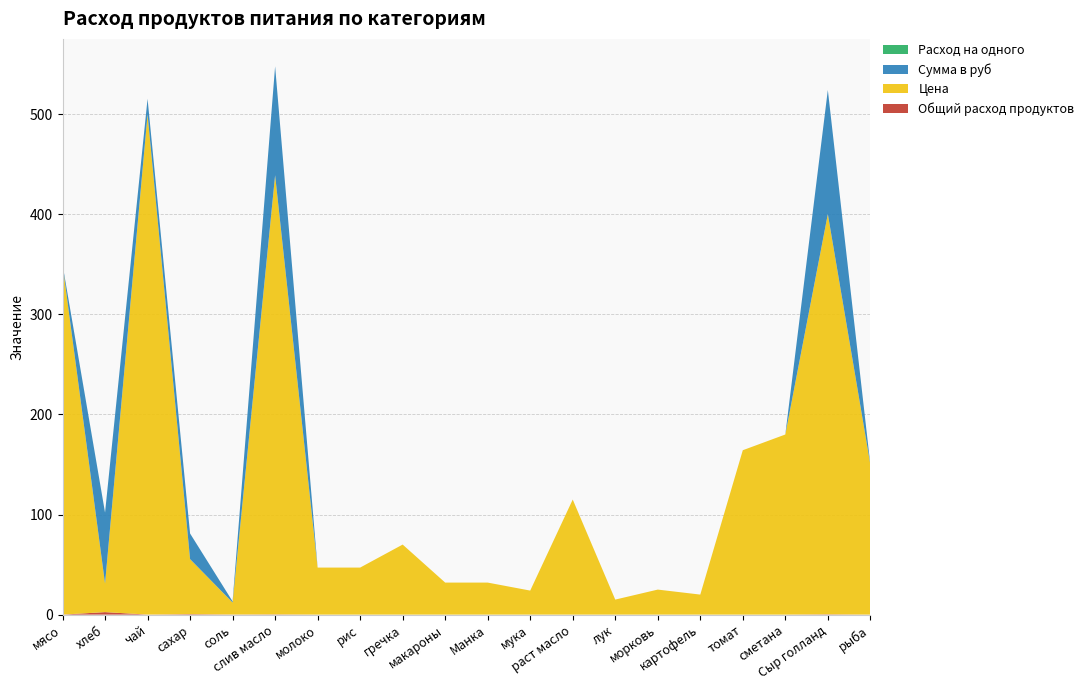

Reading left to right, what are all the values shown in this chart?

Общий расход продуктов: мясо=0.0	хлеб=2.5	чай=0.0	сахар=0.5	соль=0.1	слив масло=0.2	молоко=0.0	рис=0.0	гречка=0.0	макароны=0.0	Манка=0.0	мука=0.0	раст масло=0.0	лук=0.0	морковь=0.0	картофель=0.0	томат=0.0	сметана=0.0	Сыр голланд=0.3	рыба=0.0
Цена: мясо=350.0	хлеб=28.6	чай=500.0	сахар=55.0	соль=12.0	слив масло=438.9	молоко=47.0	рис=47.0	гречка=70.0	макароны=32.0	Манка=32.0	мука=24.0	раст масло=115.0	лук=15.0	морковь=25.0	картофель=20.0	томат=164.3	сметана=180.0	Сыр голланд=400.0	рыба=150.0
Сумма в руб: мясо=0.0	хлеб=70.9	чай=15.5	сахар=25.6	соль=1.1	слив масло=108.8	молоко=0.0	рис=0.0	гречка=0.0	макароны=0.0	Манка=0.0	мука=0.0	раст масло=0.0	лук=0.0	морковь=0.0	картофель=0.0	томат=0.0	сметана=0.0	Сыр голланд=124.0	рыба=0.0
Расход на одного: мясо=0.0	хлеб=0.1	чай=0.0	сахар=0.0	соль=0.0	слив масло=0.0	молоко=0.0	рис=0.0	гречка=0.0	макароны=0.0	Манка=0.0	мука=0.0	раст масло=0.0	лук=0.0	морковь=0.0	картофель=0.0	томат=0.0	сметана=0.0	Сыр голланд=0.0	рыба=0.0